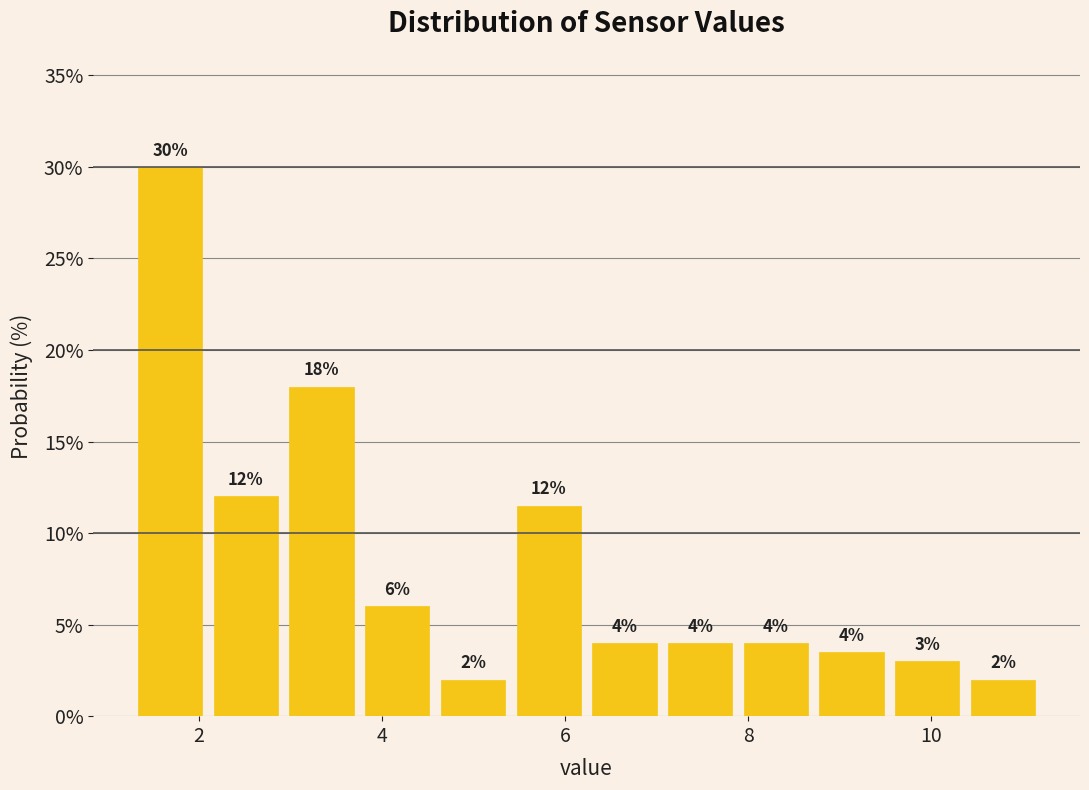

Which range on the x-axis has the tallest bar?

1.2 to 2.0